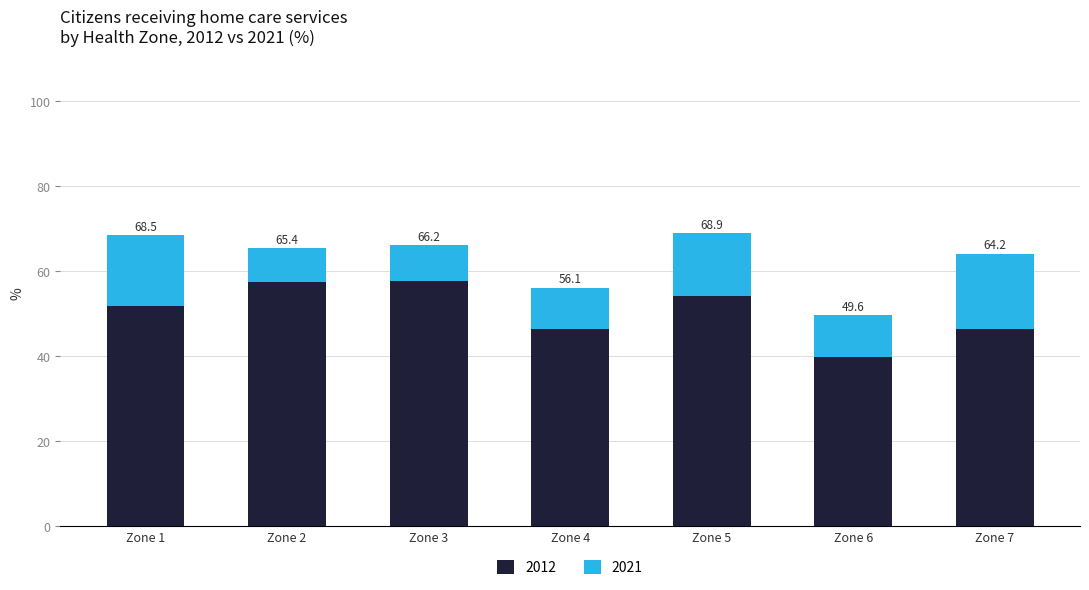

What is the average value of the 2012 series?

50.6